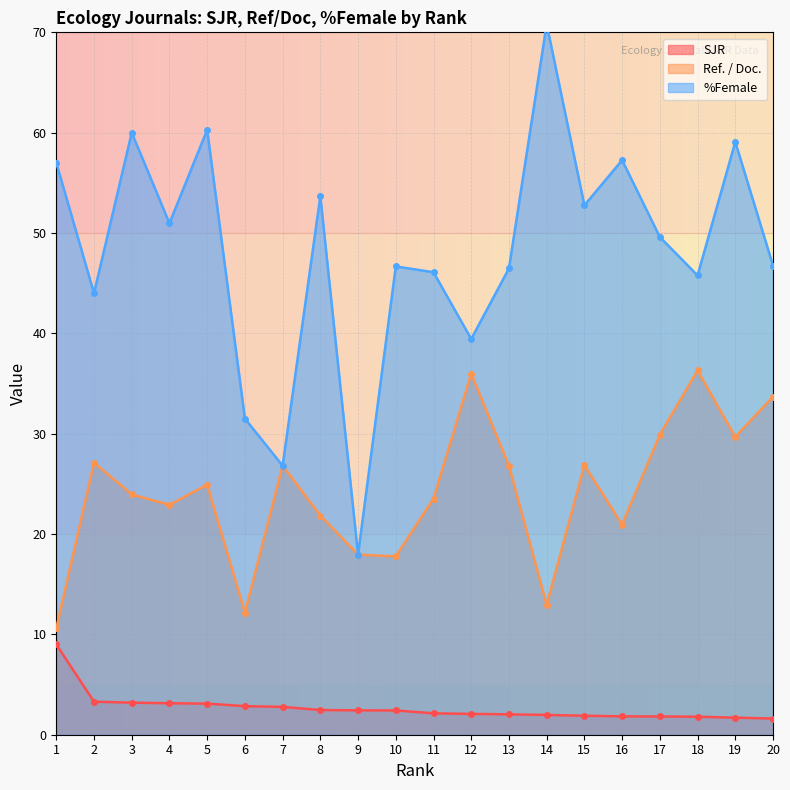

What is the sum of all Ref. / Doc. values?

482.6